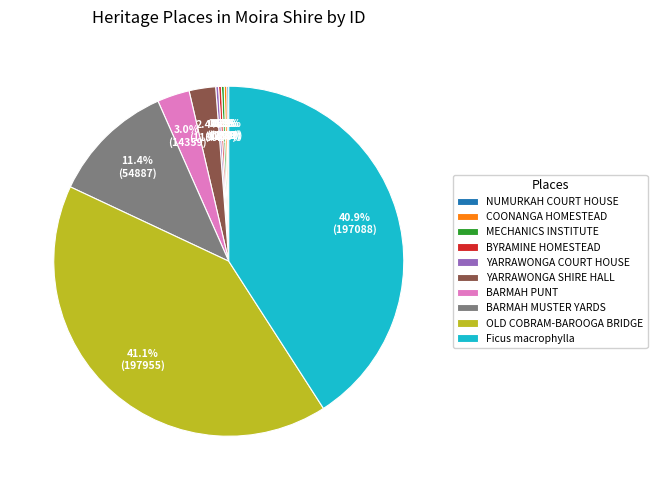

True or false: YARRAWONGA SHIRE HALL accounts for 2% of the total.

True